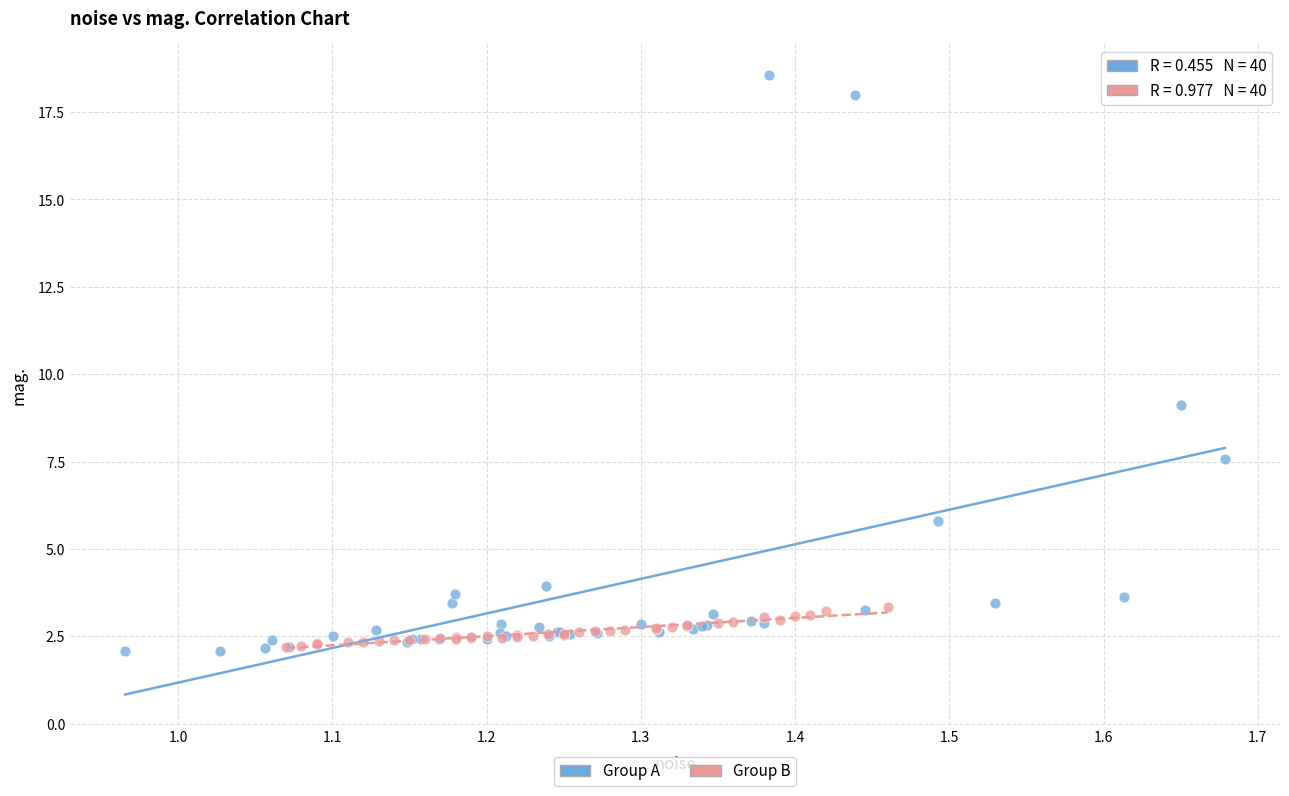

Which series reaches the maximum Y coordinate?

Group A